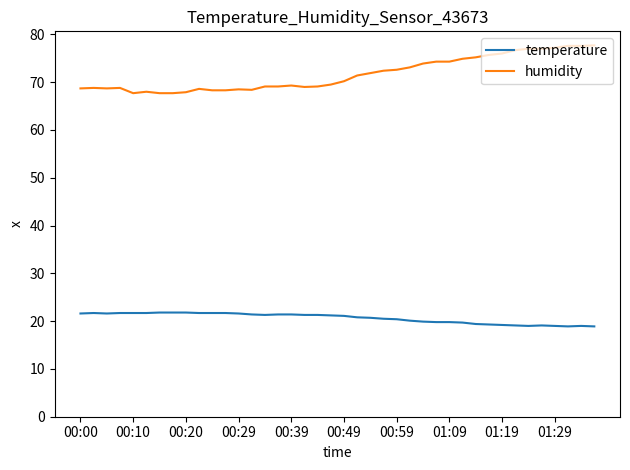

Rank the series by their maximum value, from highest to lowest.

humidity, temperature